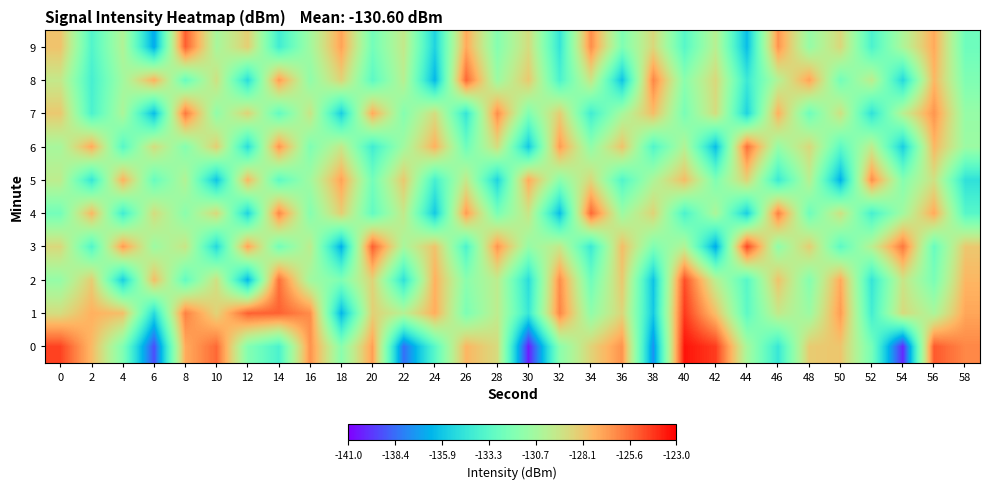

How many series are shown in this chart?

10